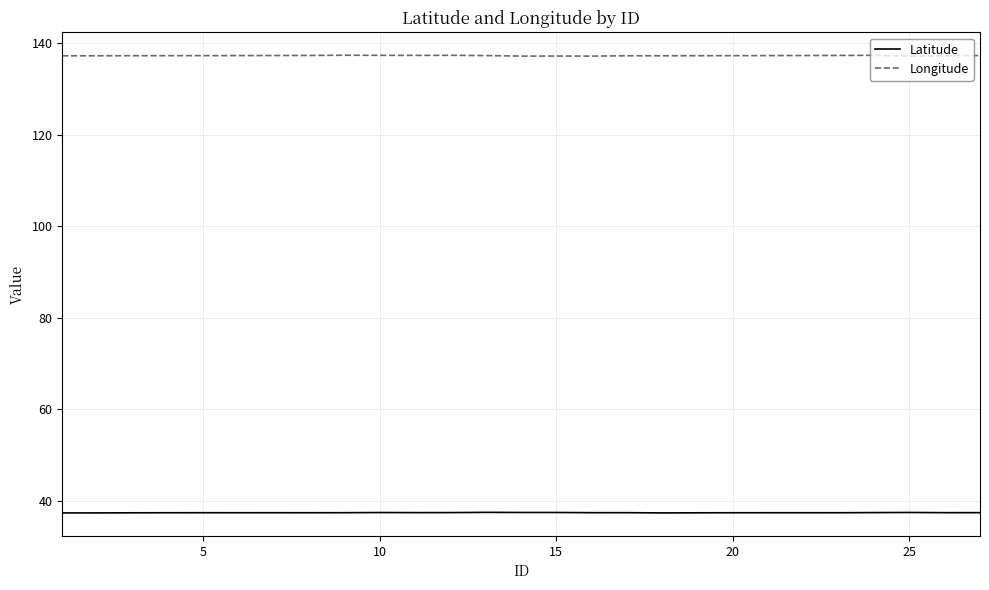

What is the difference between the maximum and minimum values in the Longitude series?

0.2